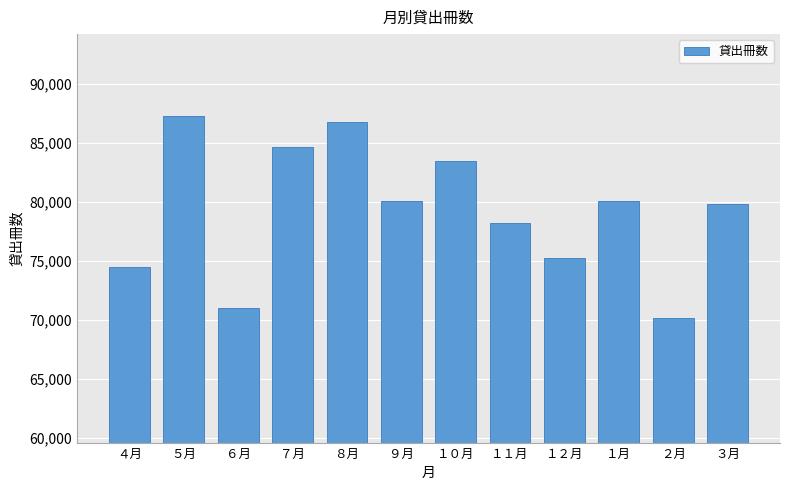

What is the sum of all values?

951521